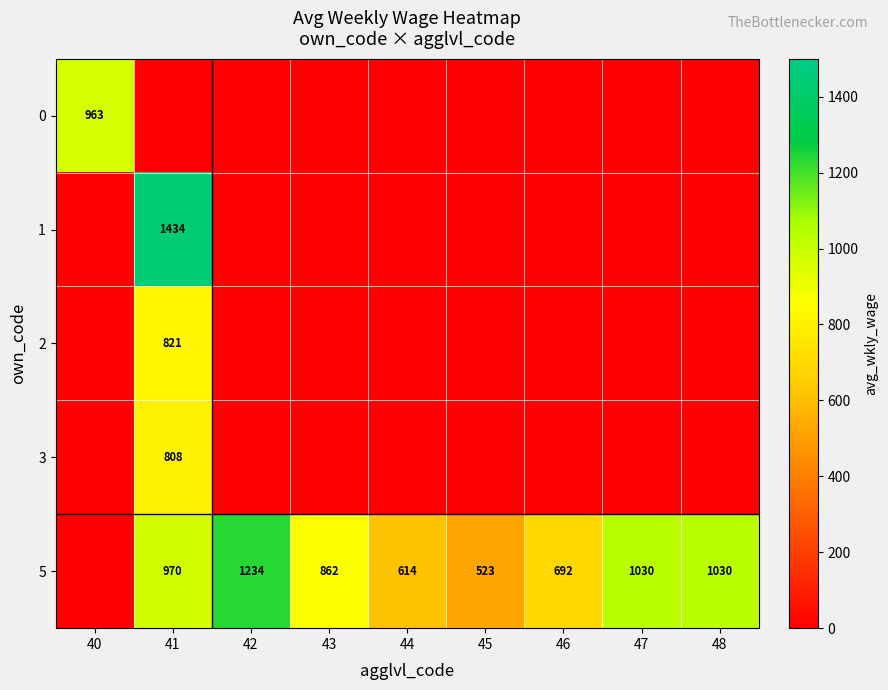

The value of 0 at 40 is 637. True or false?

False